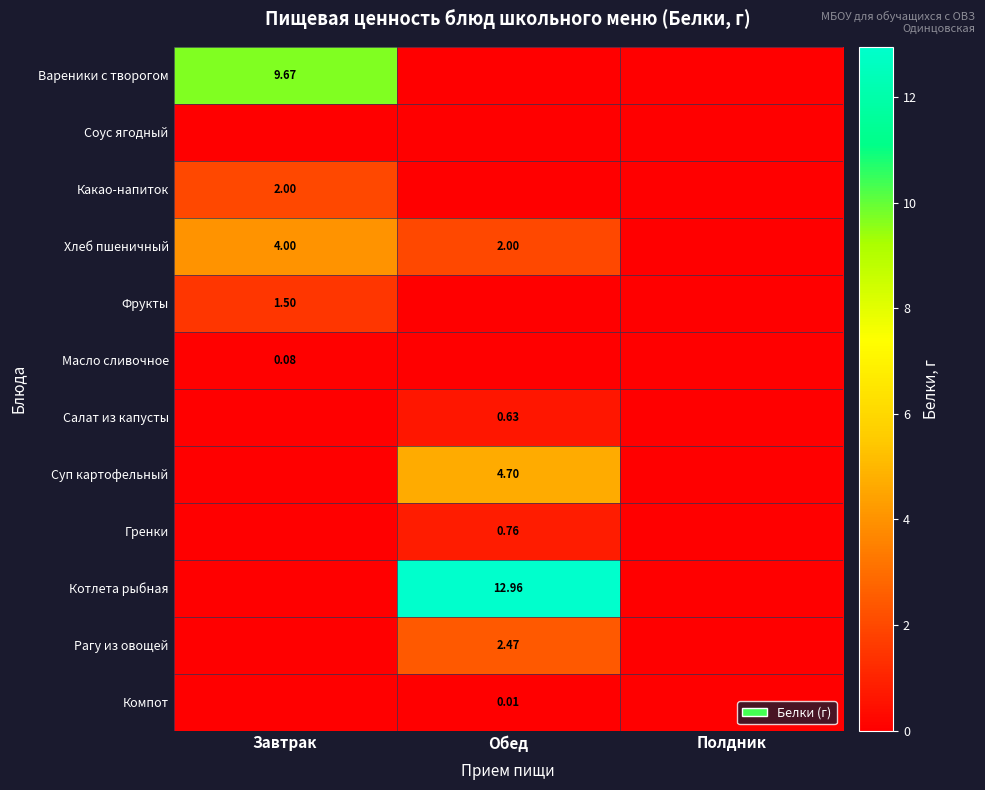

The value of Суп картофельный at Завтрак is 2.5. True or false?

False